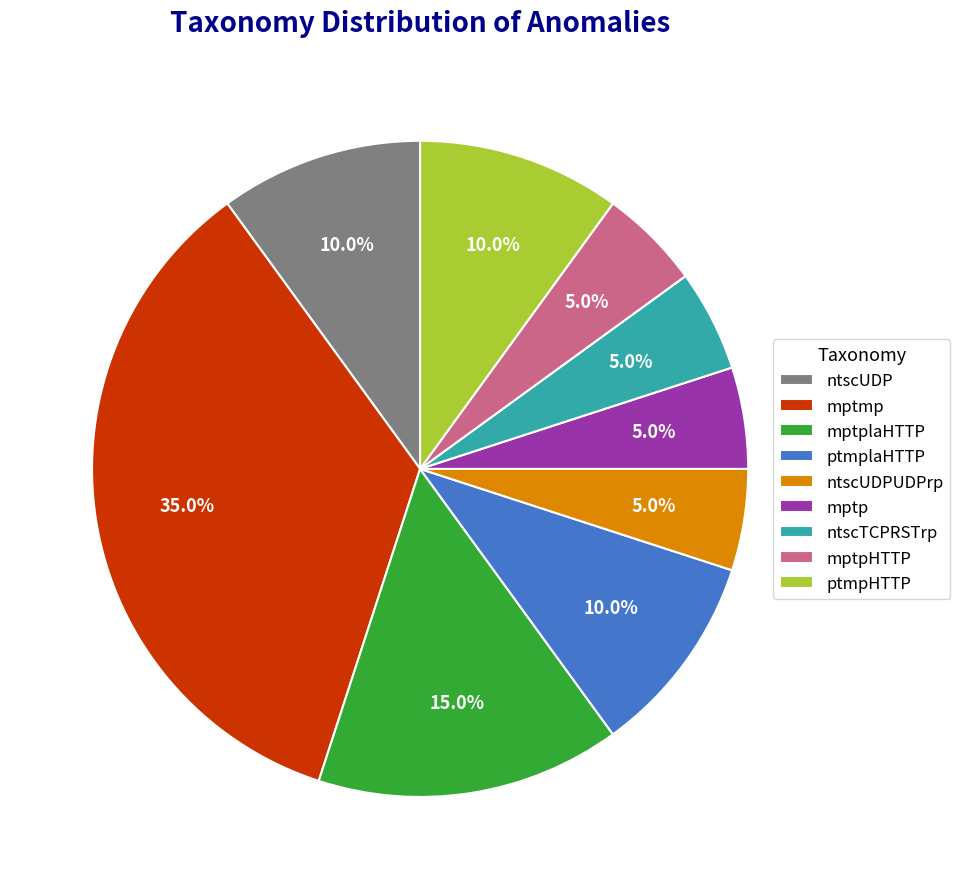

Is there any slice that represents more than half of the pie?

No